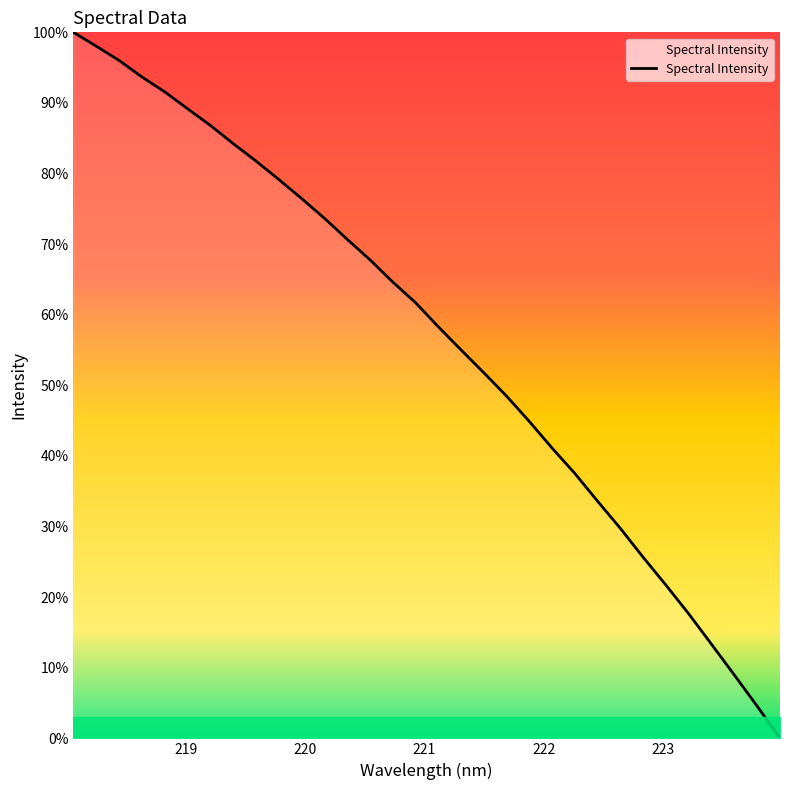

True or false: the data has more than 0 interior local peaks.

False